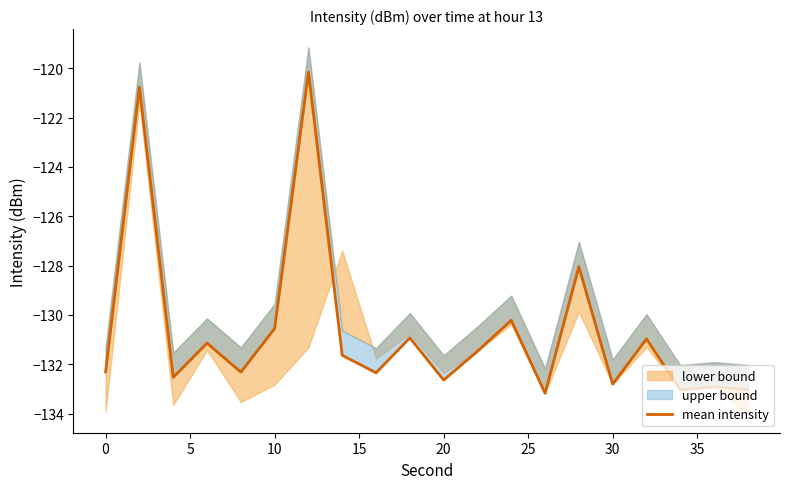

What is the difference between the maximum and minimum values?

13.0